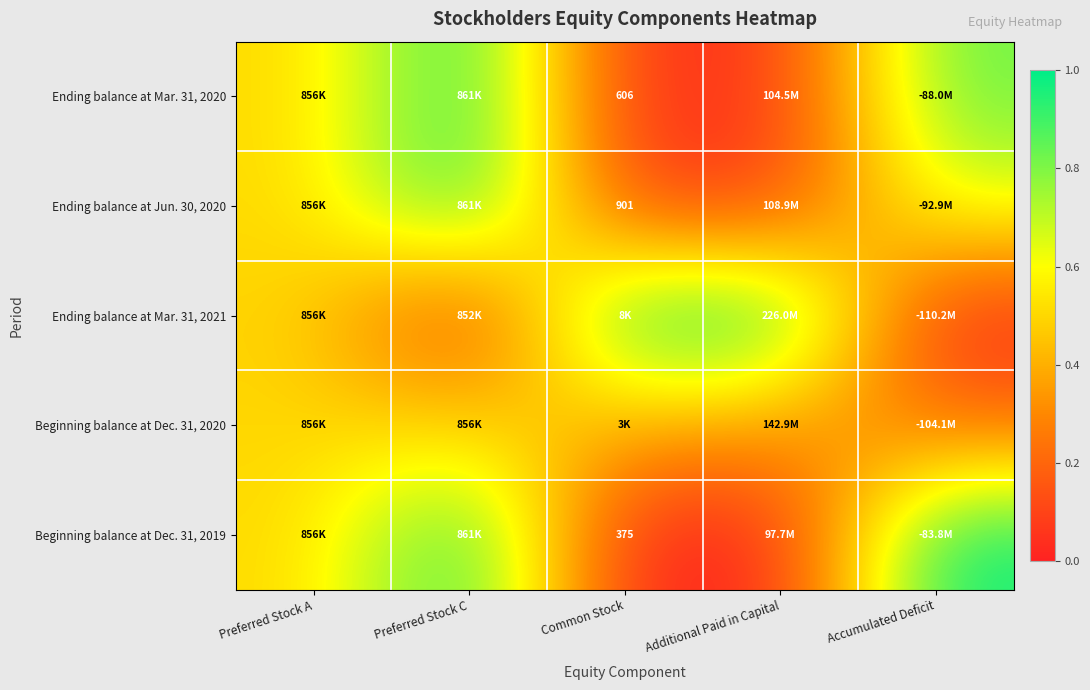

Where is Beginning balance at Dec. 31, 2019 nearest to the value 0?

Common Stock